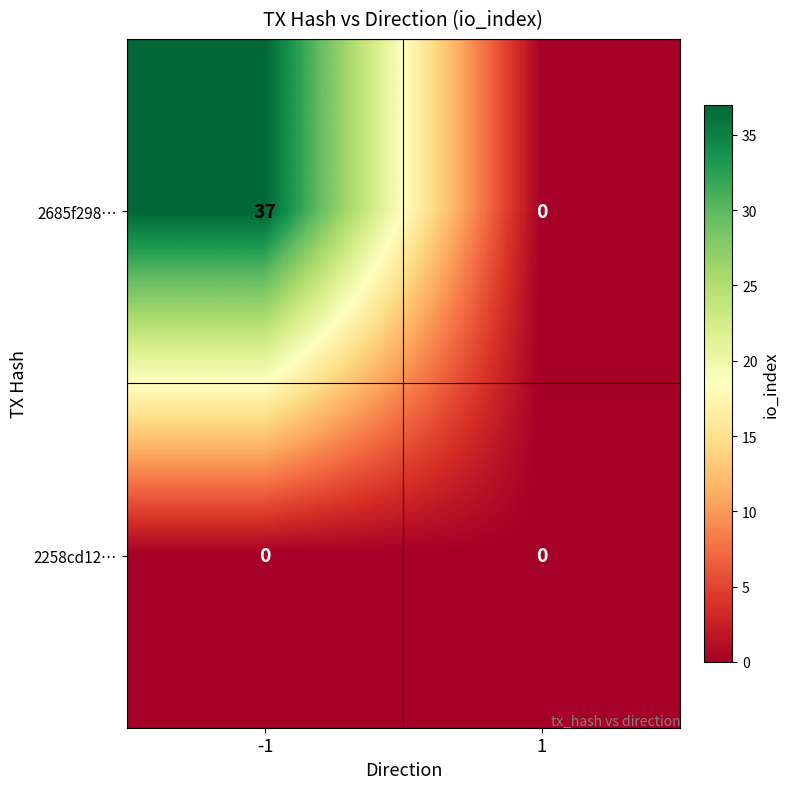

Between -1 and 1, which series saw the biggest shift?

2685f298…